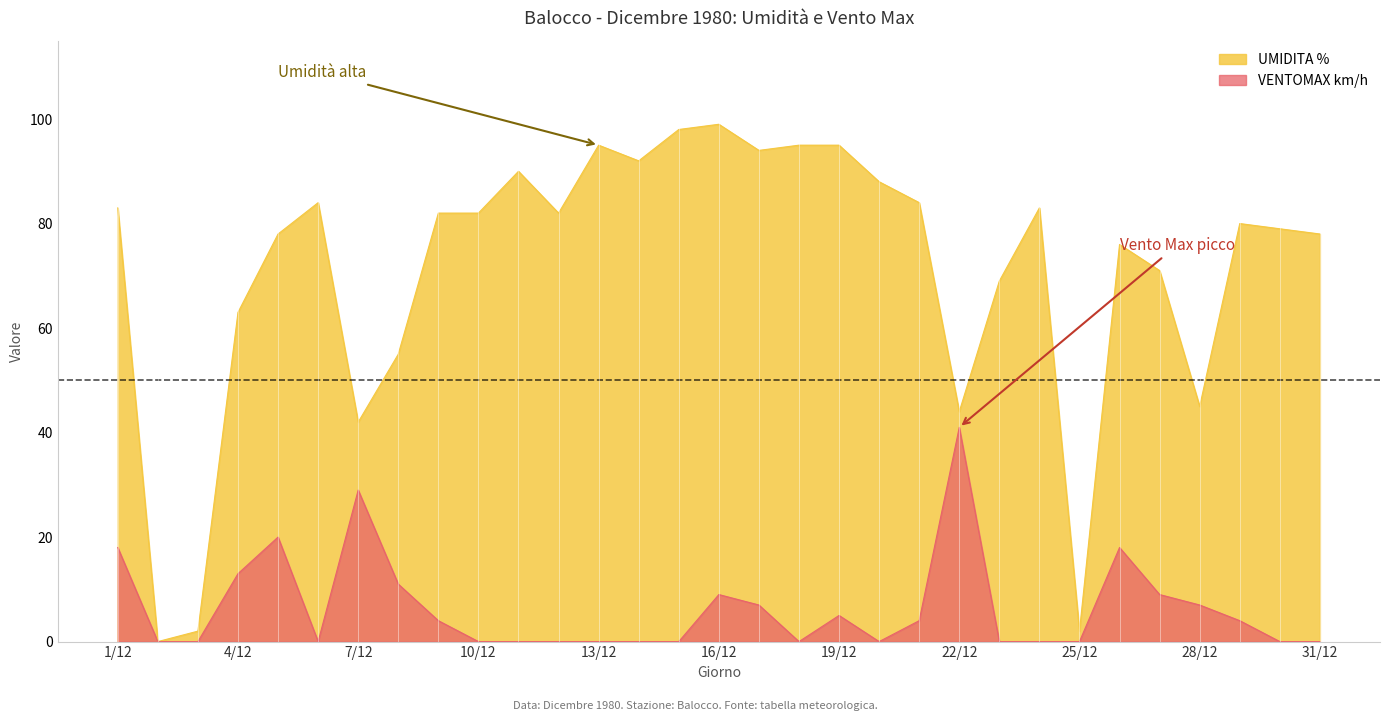

True or false: UMIDITA % and VENTOMAX km/h intersect in this chart.

False